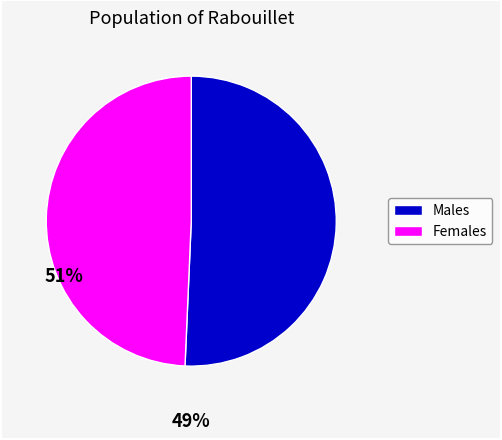

Does Males account for over 50% of the chart?

Yes